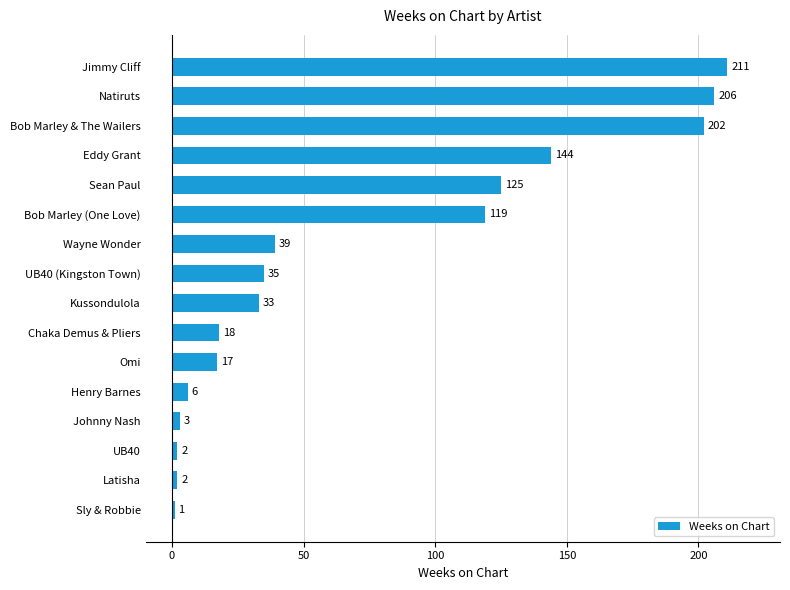

At which label is the value closest to 106?

Bob Marley (One Love)